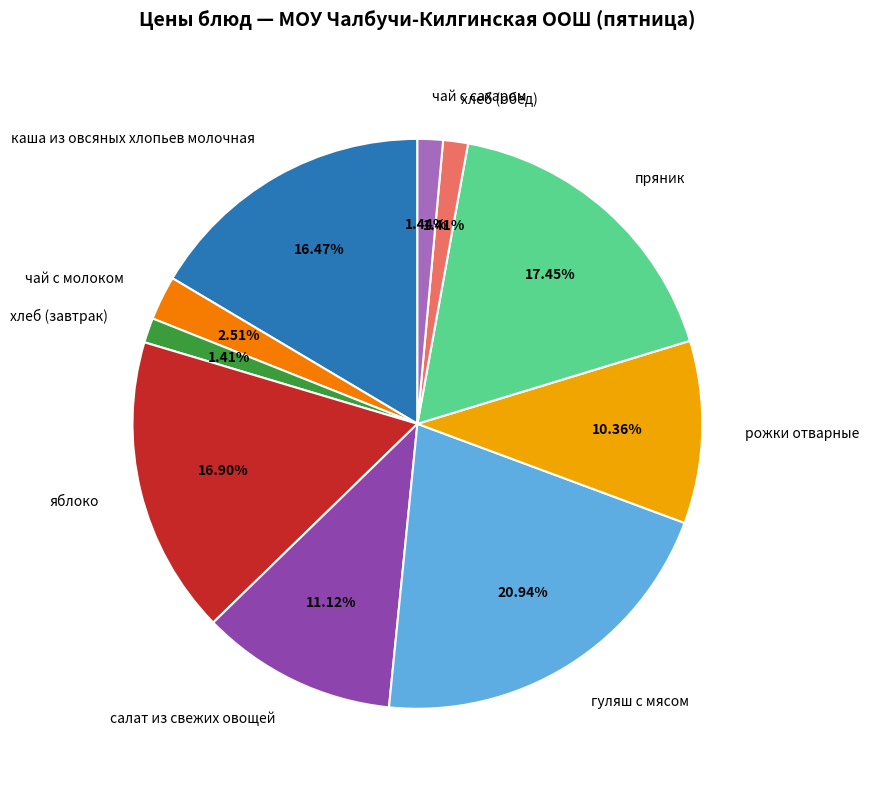

Count the number of slices in the pie.

10